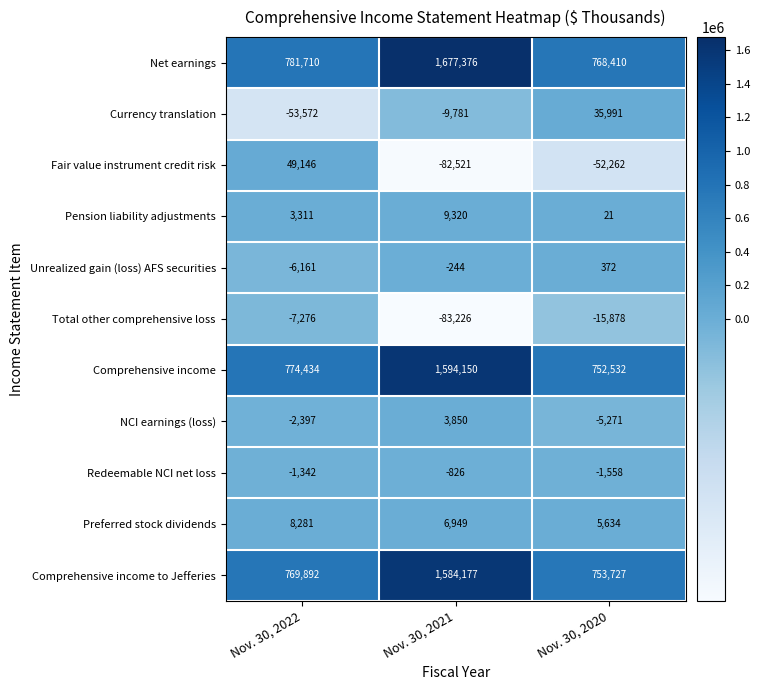

How many negative values does the Fair value instrument credit risk series have?

2